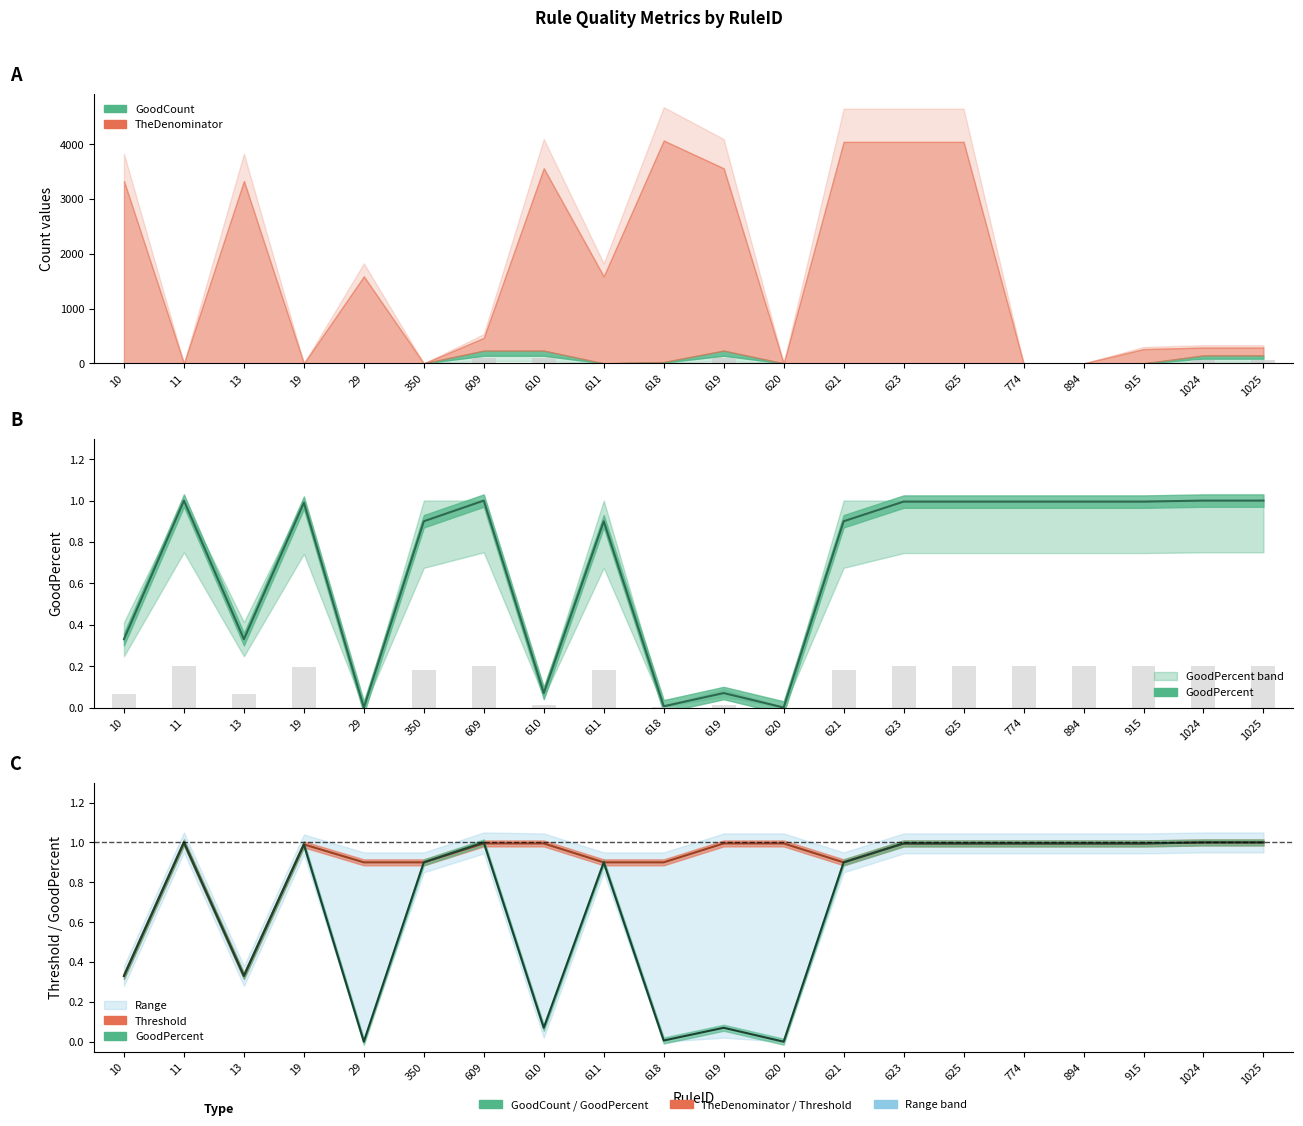

Between 1025 and 621, which is larger?

1025